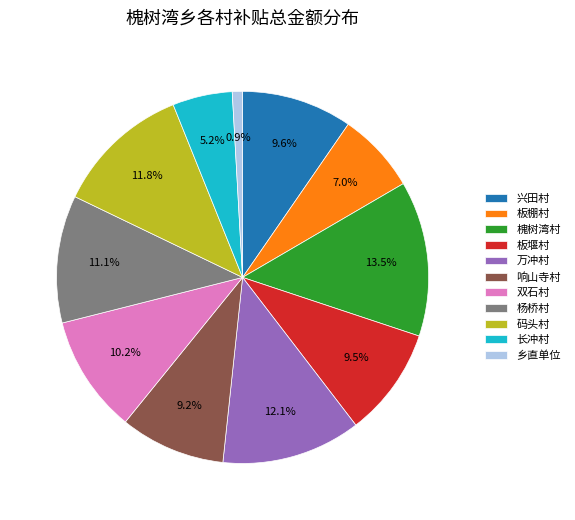

Do 板棚村 and 长冲村 together represent more than half of the pie?

No